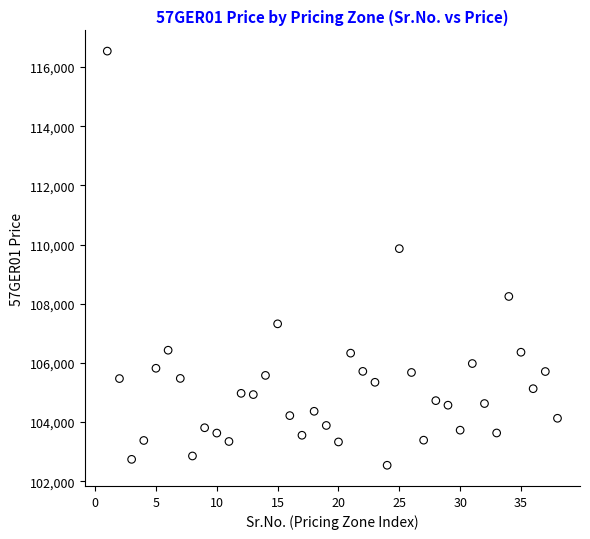

What is the range of Y values (max minus min)?

13997